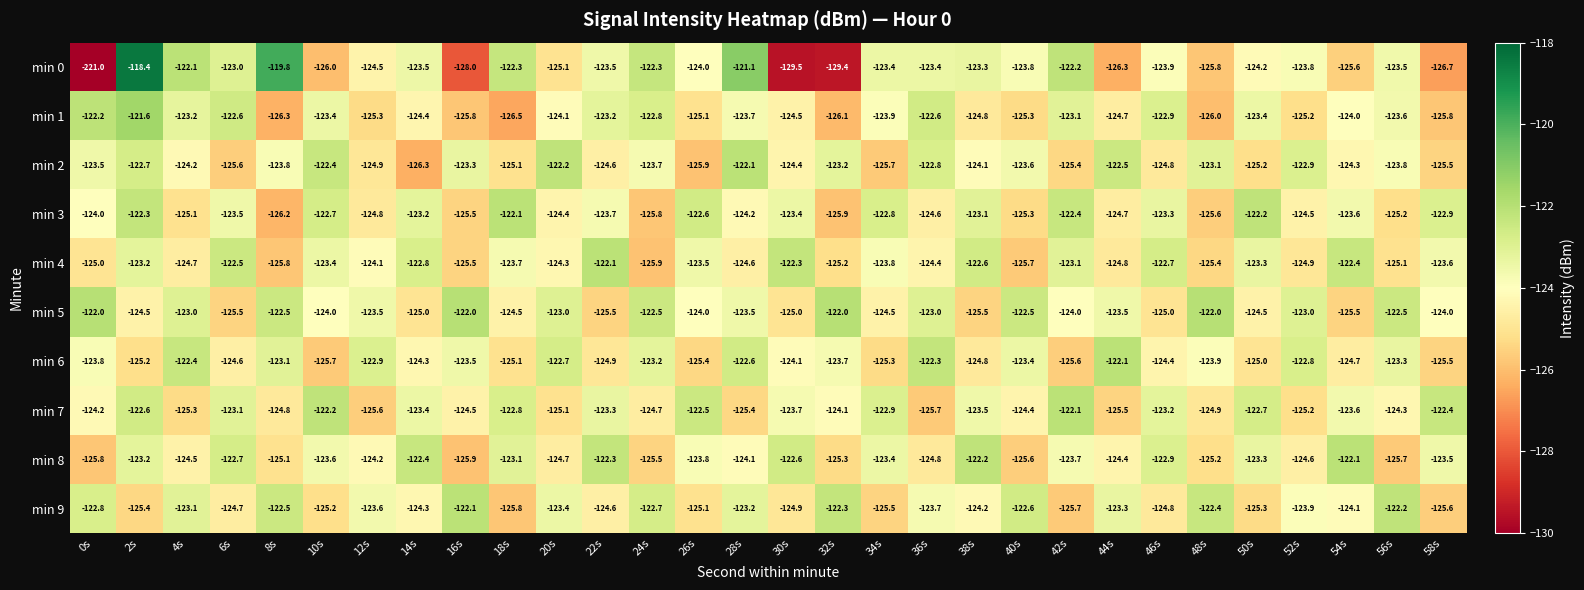

Rank the categories by min 8 value from highest to lowest.

54s, 38s, 22s, 14s, 30s, 6s, 46s, 18s, 2s, 50s, 34s, 58s, 10s, 42s, 26s, 28s, 12s, 44s, 4s, 52s, 20s, 36s, 8s, 48s, 32s, 24s, 40s, 56s, 0s, 16s